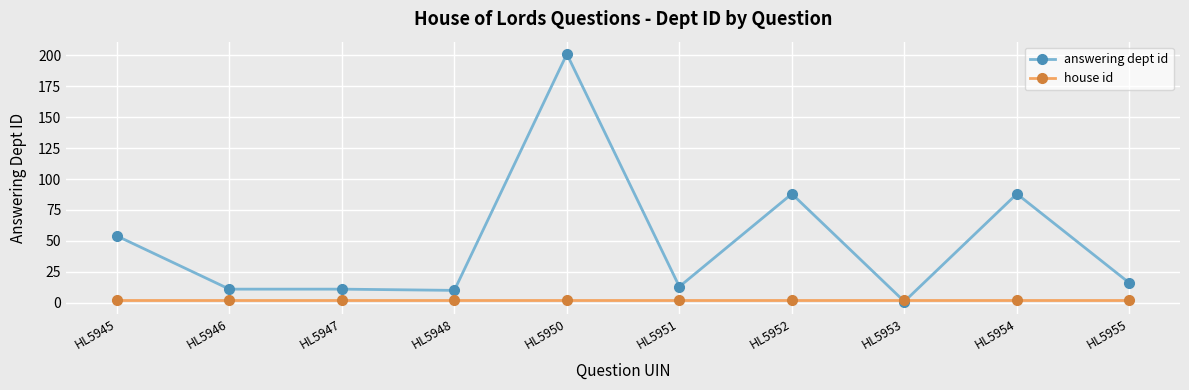

At which category is the sum across all series the highest?

HL5950